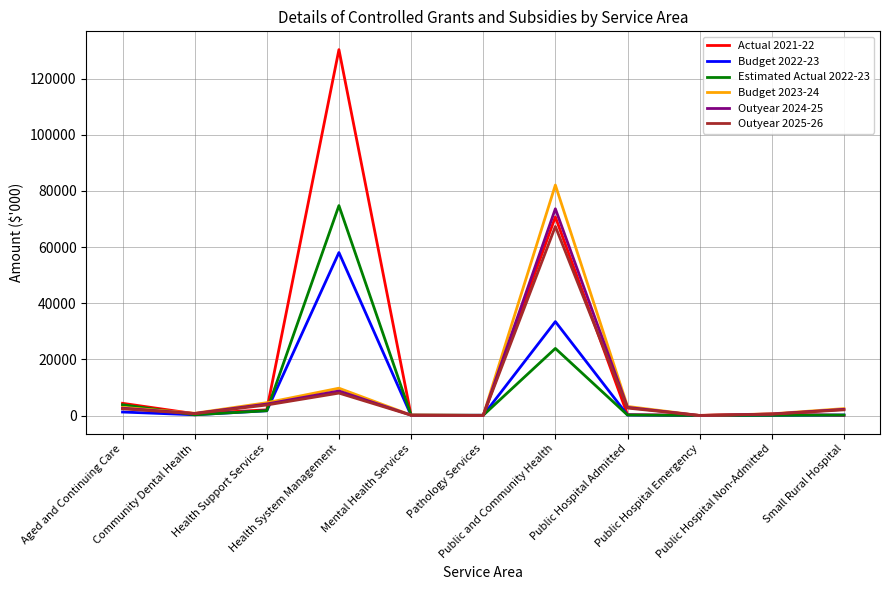

What is the difference between the second highest and minimum values in the Budget 2023-24 series?

9724